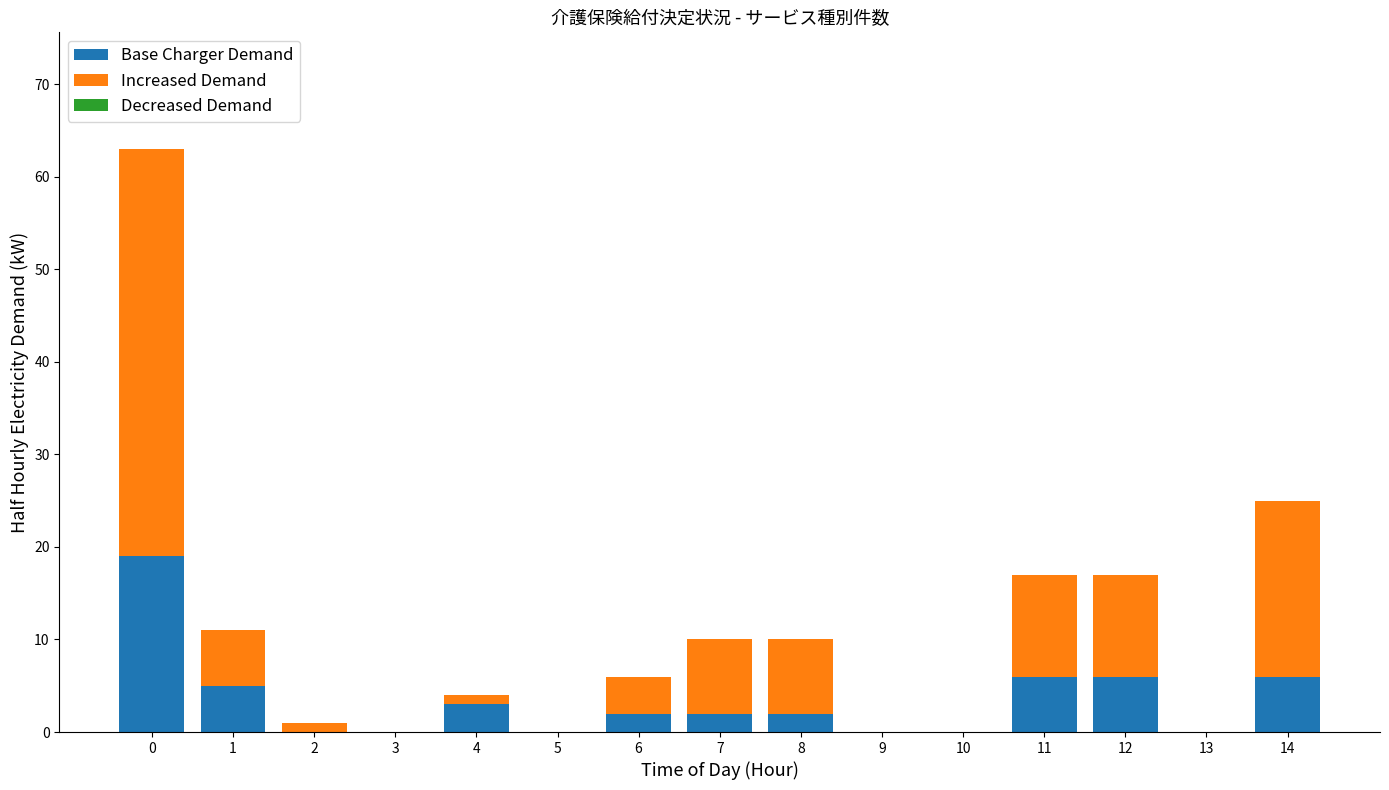

True or false: Base Charger Demand has a value of 0 at 5.

True